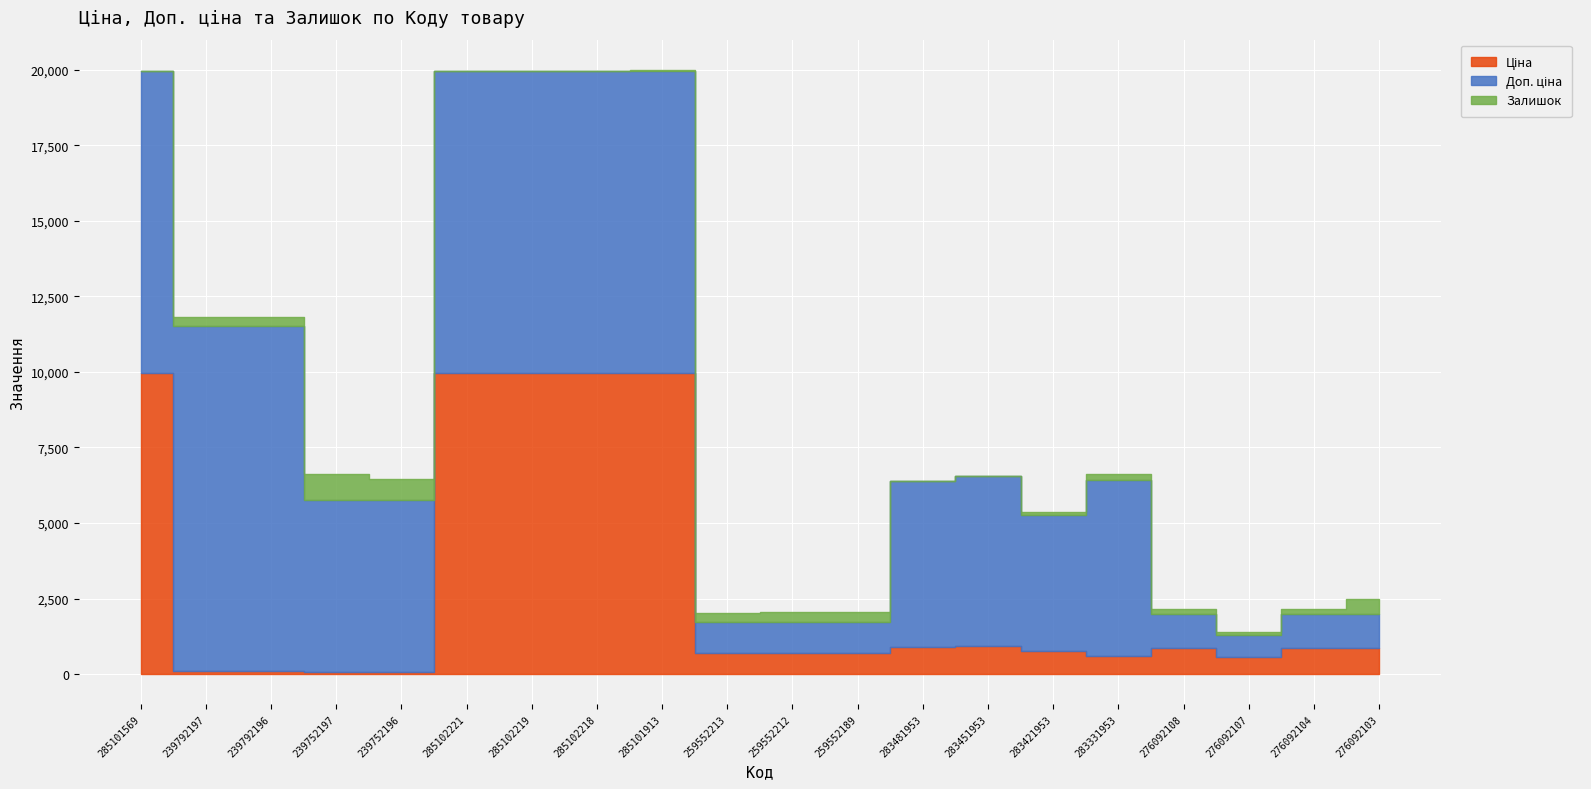

What are all the series names shown in the legend?

Ціна, Доп. ціна, Залишок